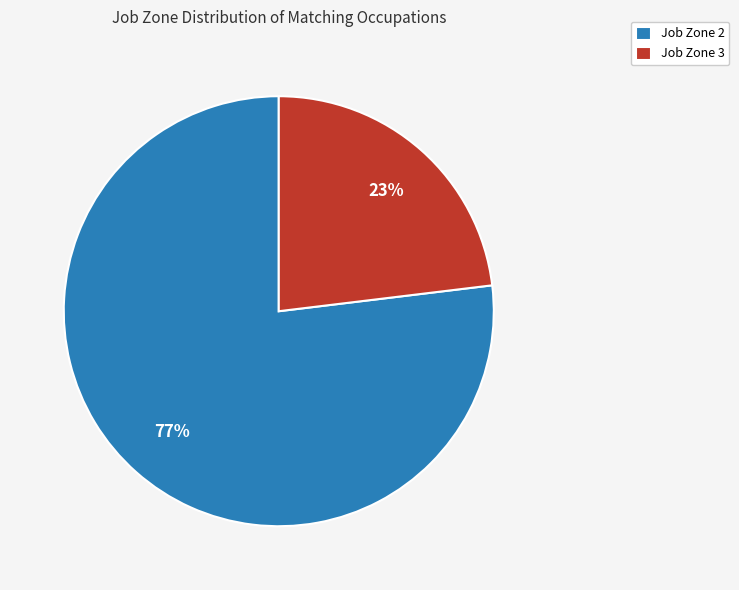

Do Job Zone 3 and Job Zone 2 together represent more than half of the pie?

Yes